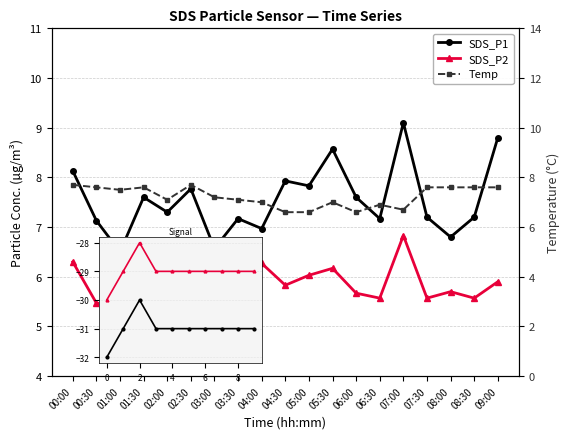

At which category does SDS_P1 reach its first local valley?

01:00